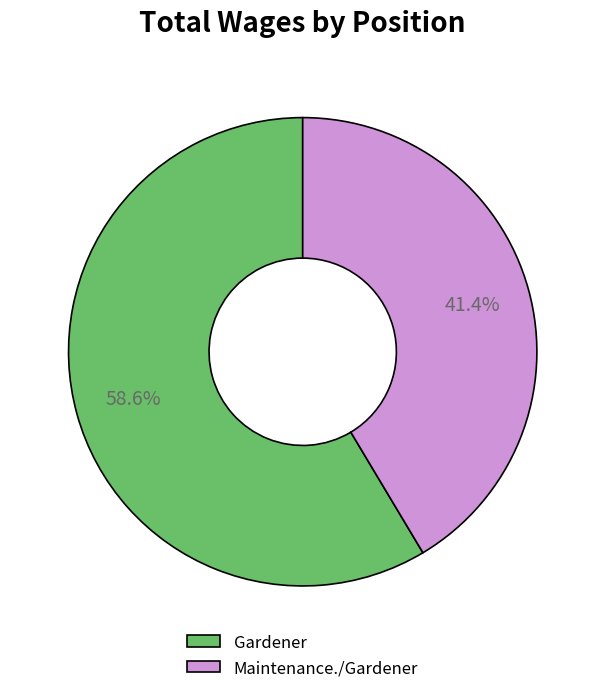

What portion of the pie excludes Maintenance./Gardener?

58.6%